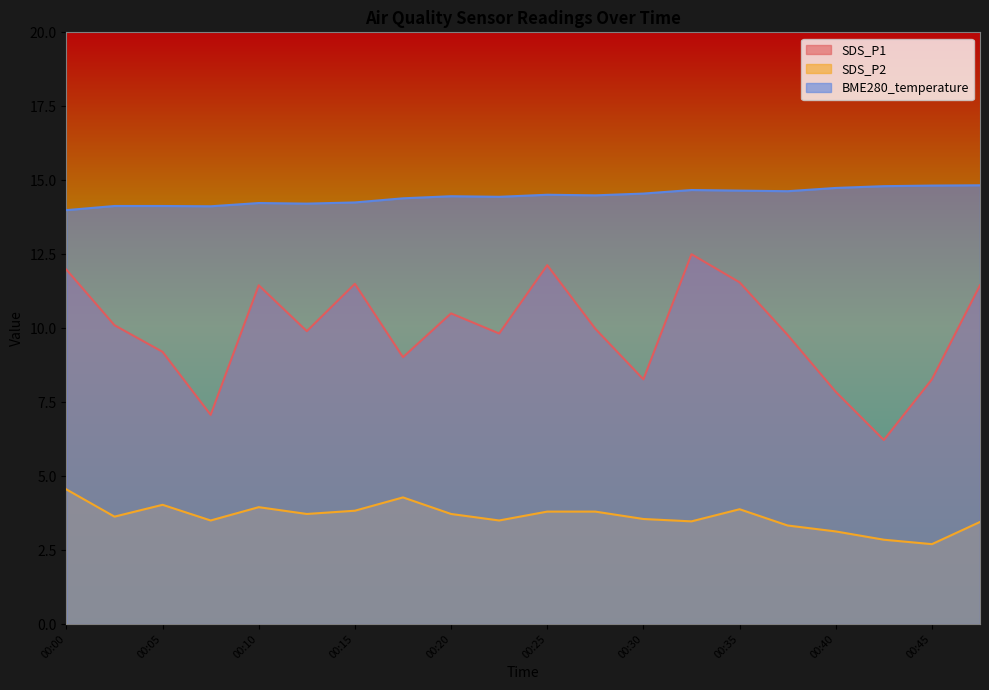

How many interior local valleys does the SDS_P2 series have?

6